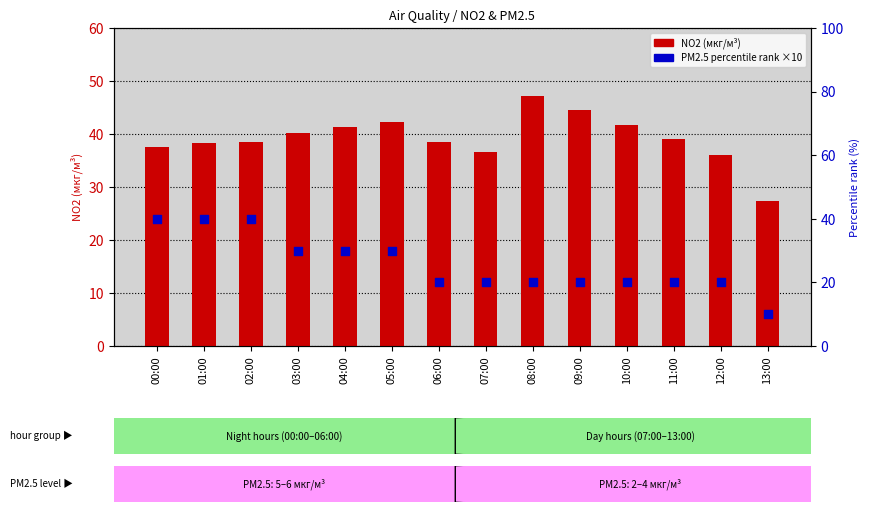

Which series reaches the maximum Y coordinate?

NO2 (мкг/м³)